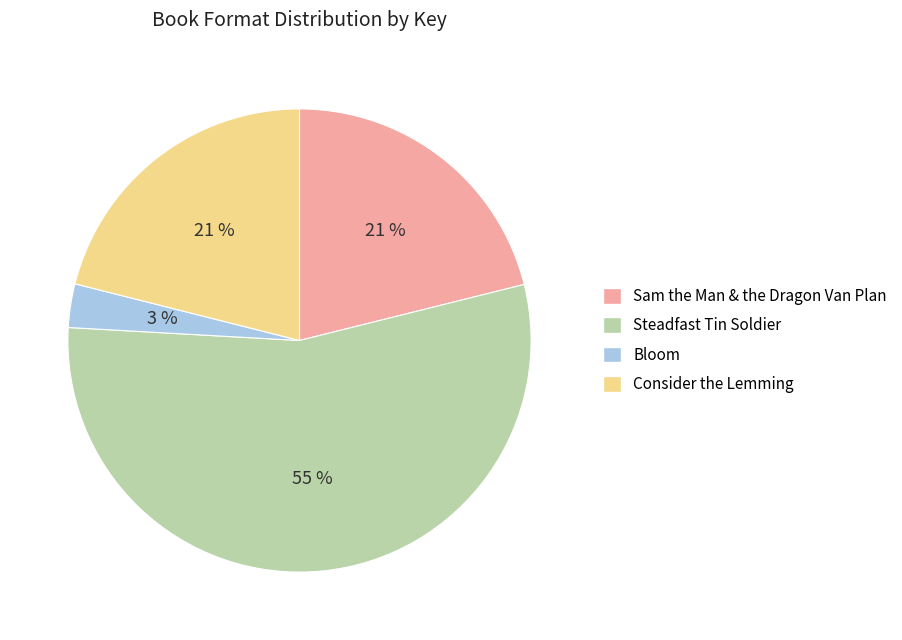

Do Sam the Man & the Dragon Van Plan and Consider the Lemming together represent more than half of the pie?

No